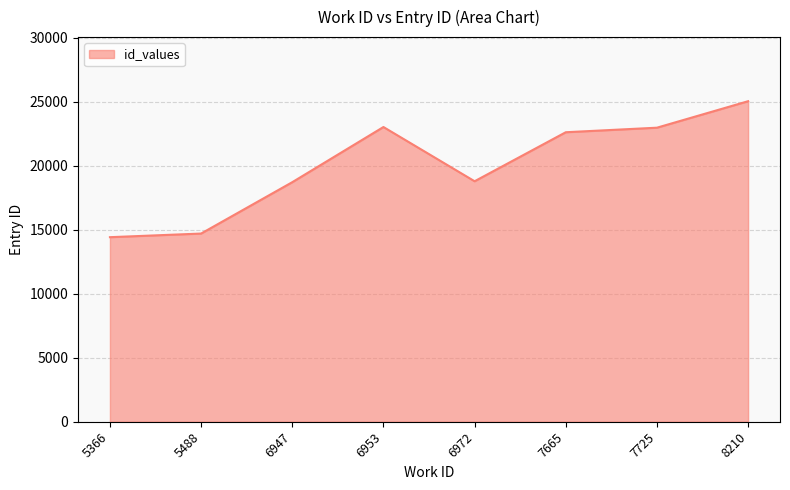

True or false: the data shows 6024 at 6947.

False